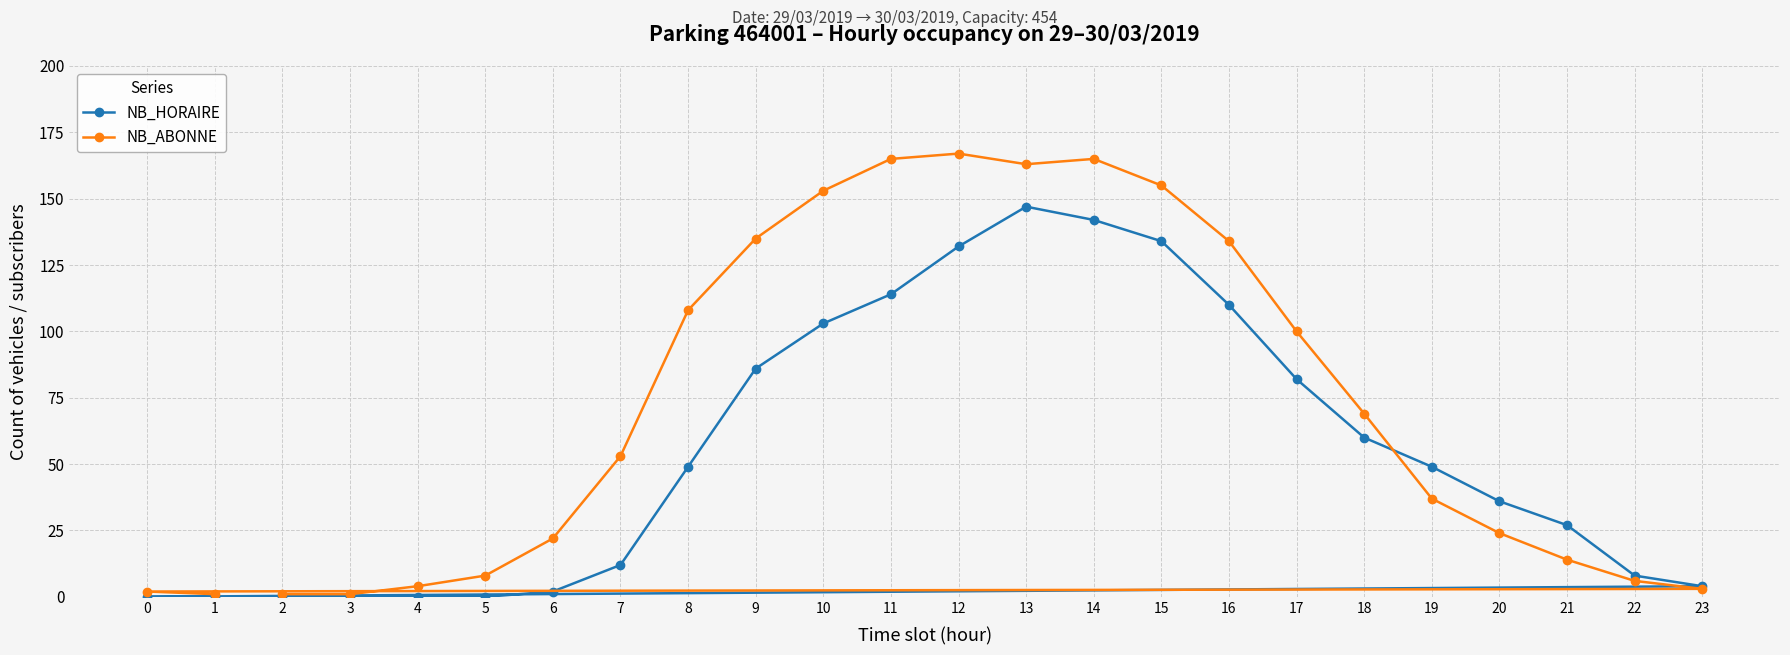

How many values in the NB_ABONNE series are below 53?

12